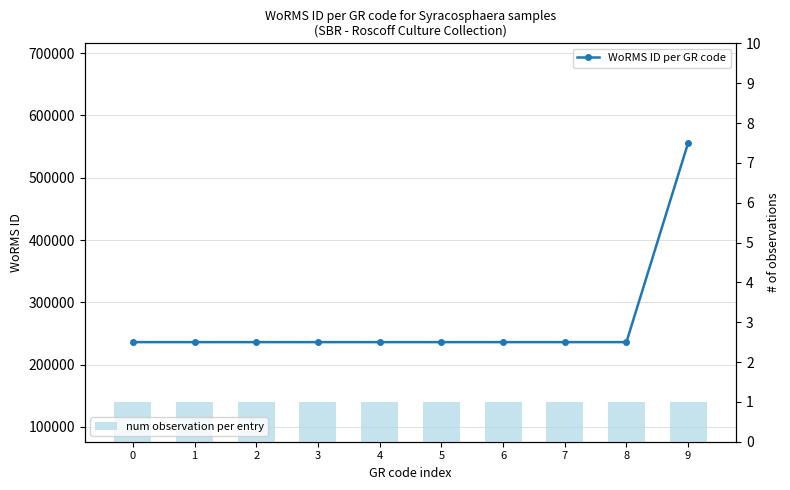

Which series has the largest total across all categories?

WoRMS ID per GR code